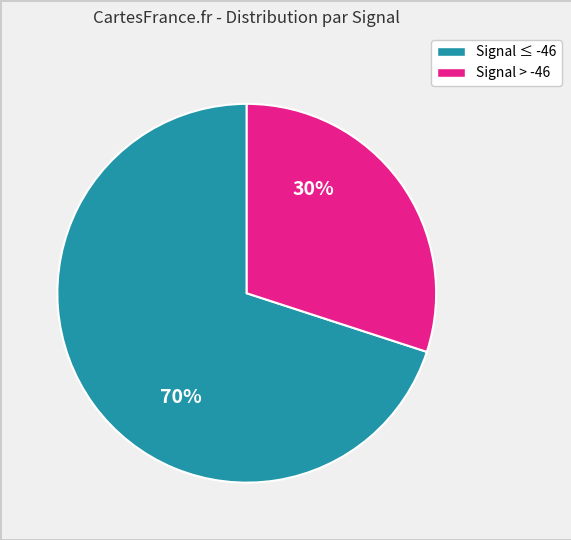

Is there any slice that represents more than half of the pie?

Yes